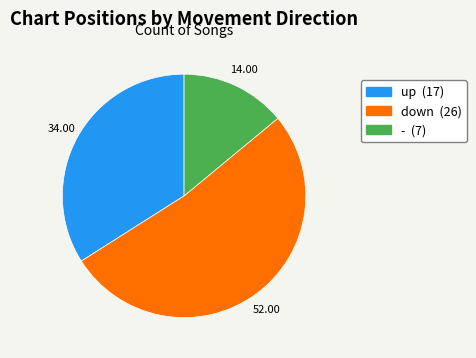

Approximately how many times larger is the value at up compared to down?

0.7